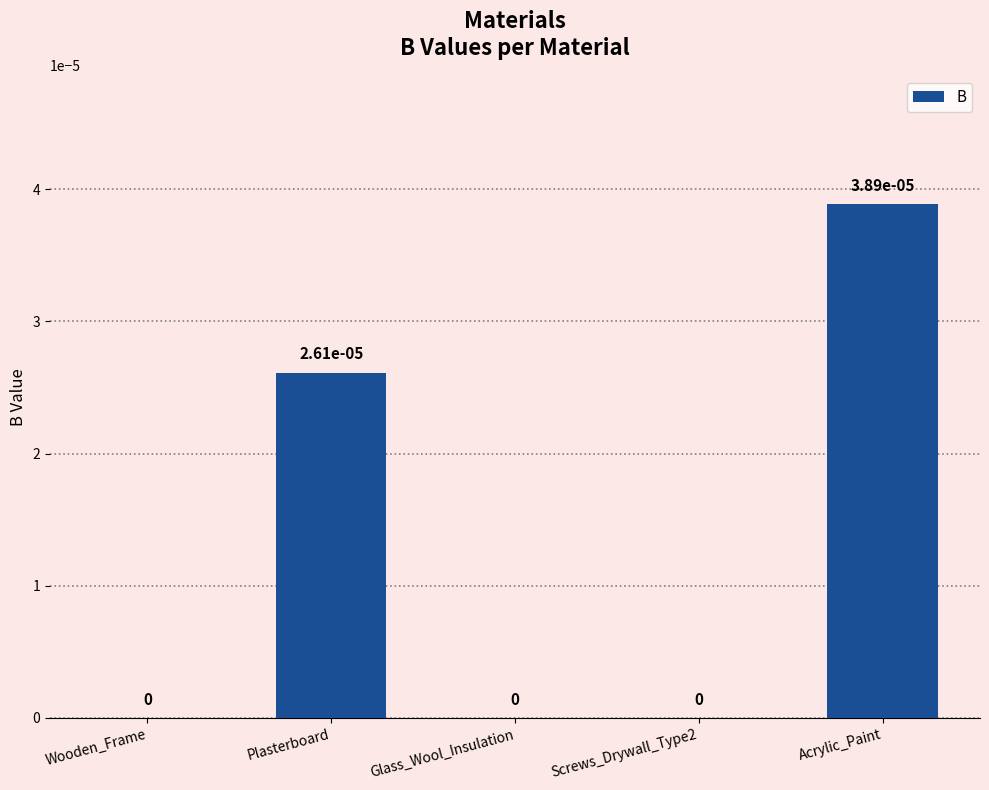

The chart shows a value of 0.0 at Acrylic_Paint. True or false?

True